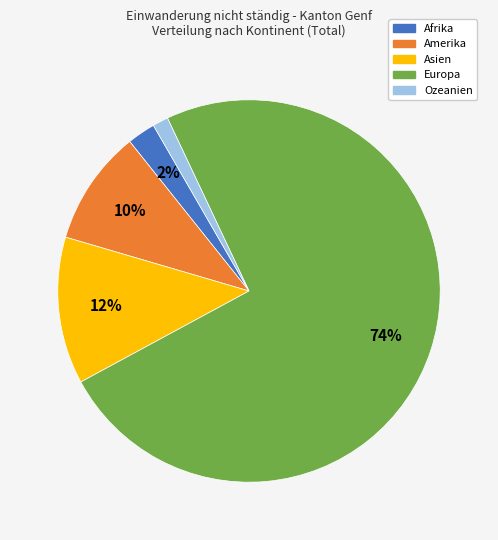

Combined, do Europa and Amerika account for over 50%?

Yes